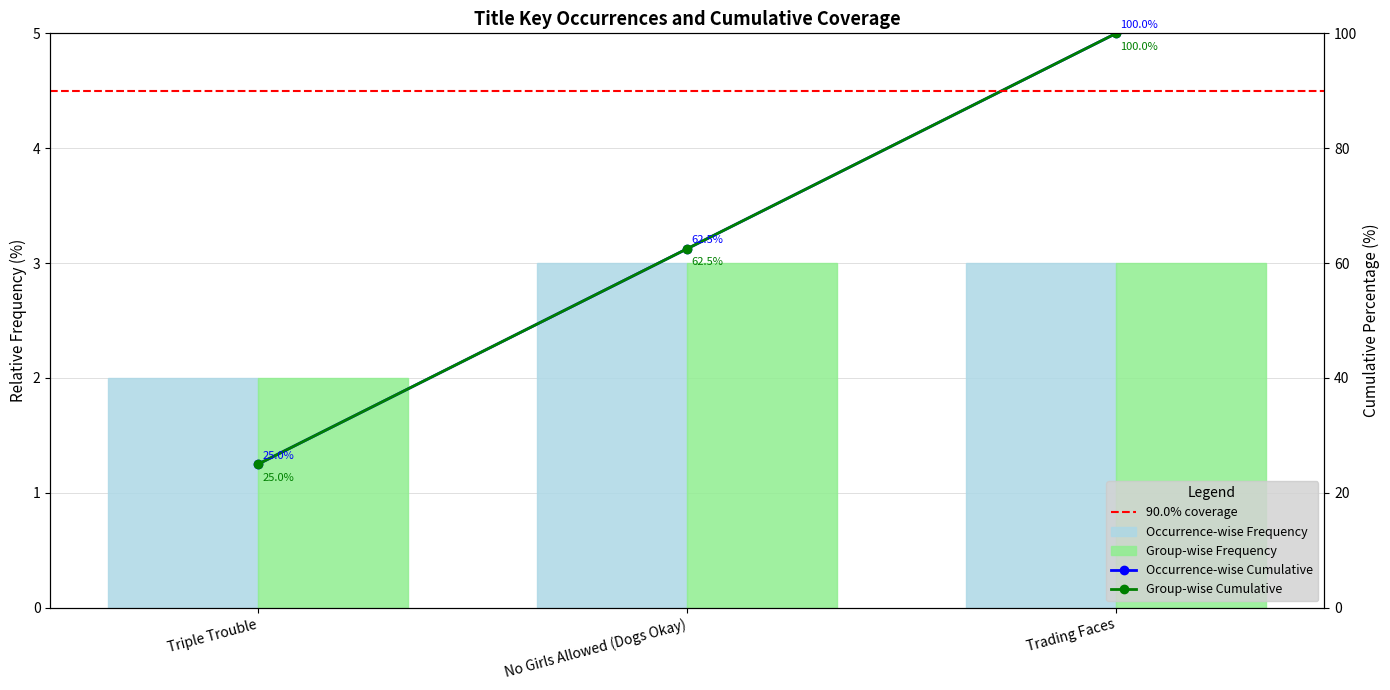

What position from the right is Trading Faces?

1